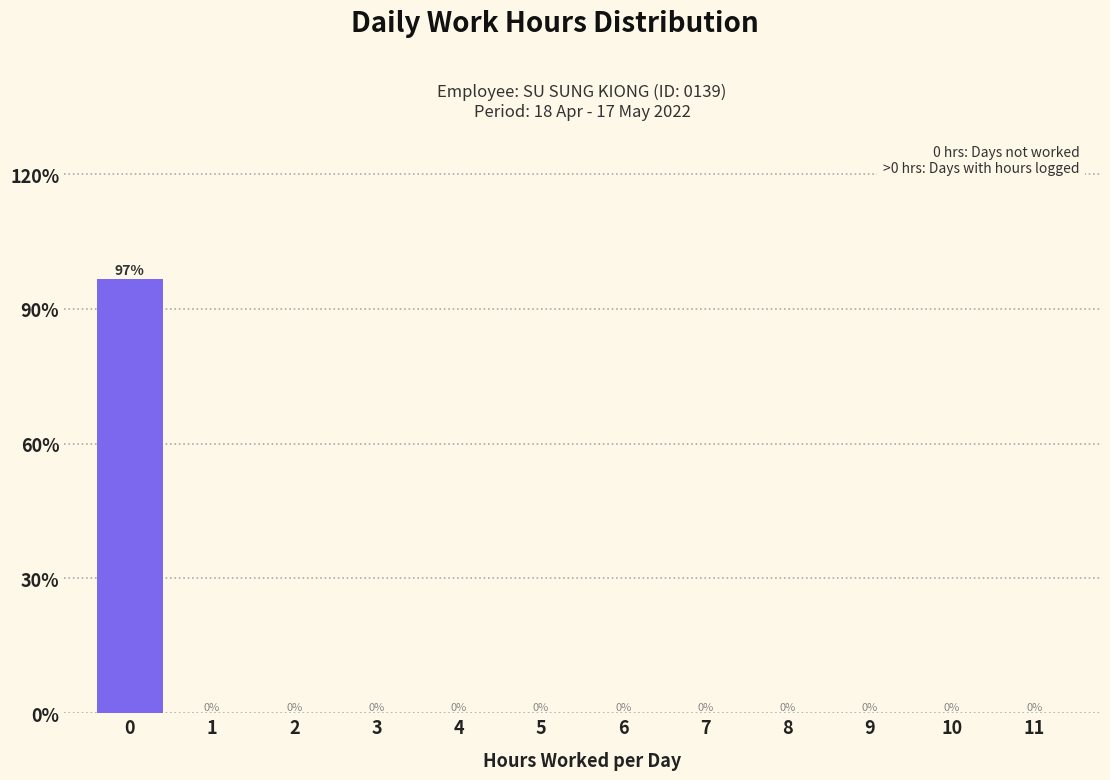

What value does the data have at 0?

96.7